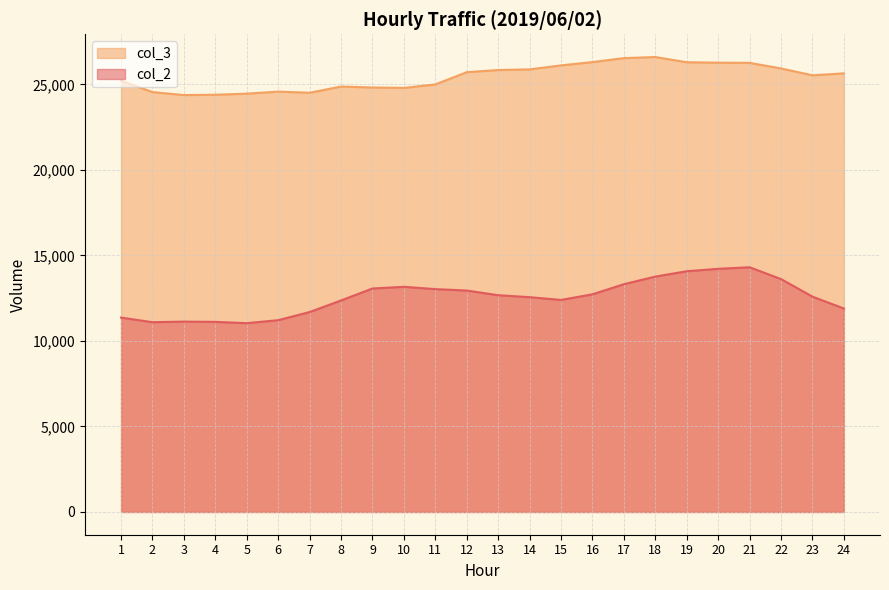

At which label does col_2 first exceed 12675?

9